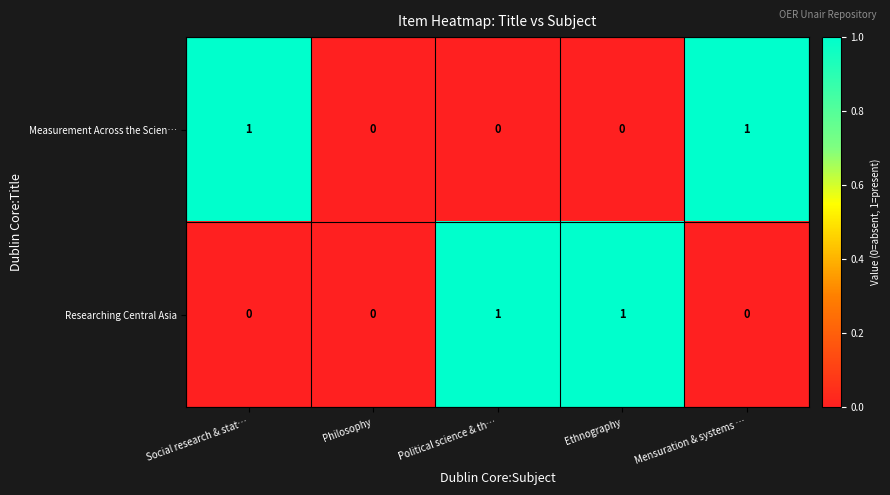

Between Philosophy and Mensuration & systems …, which series saw the biggest shift?

Measurement Across the Scien…